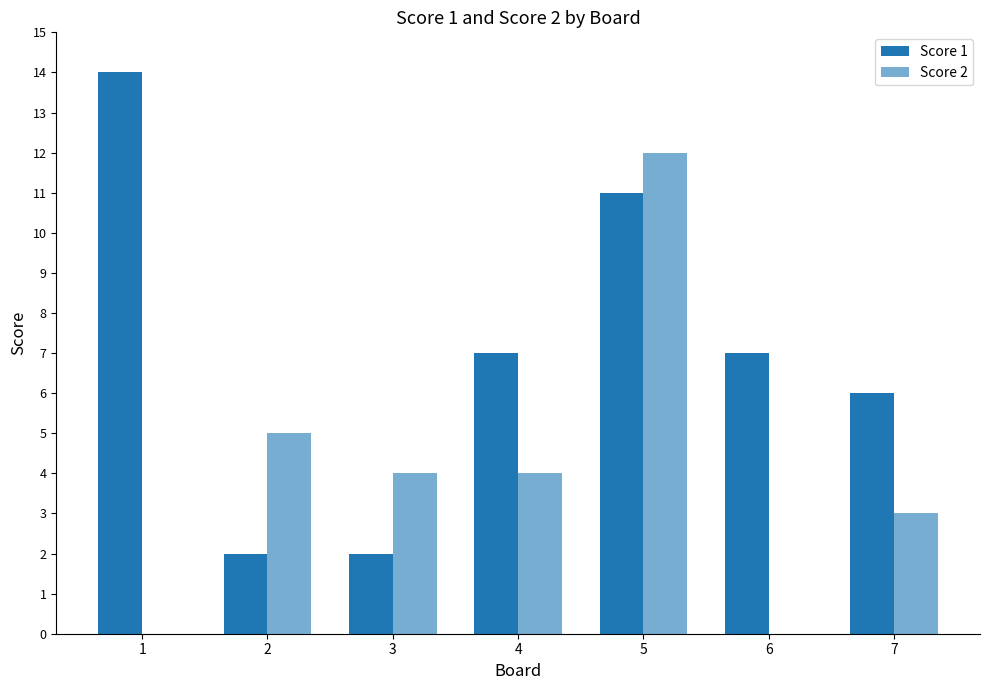

Which series changed the most between 2 and 5?

Score 1